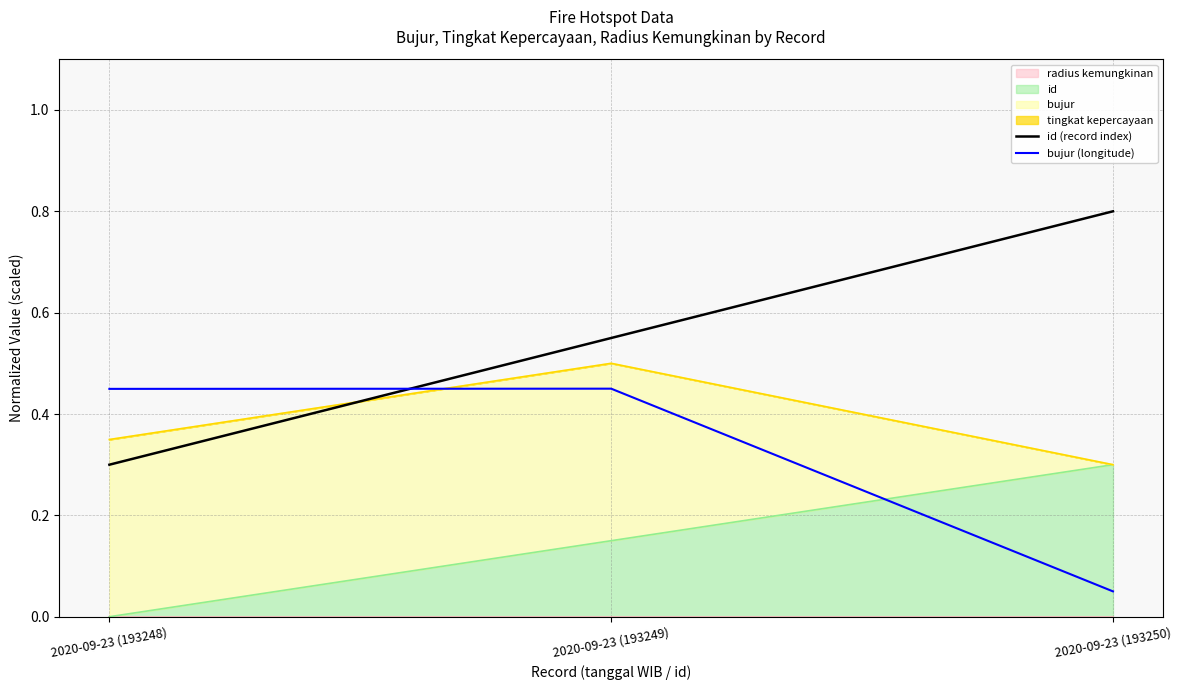

What is the label of the 3rd point from the right?

2020-09-23 (193248)